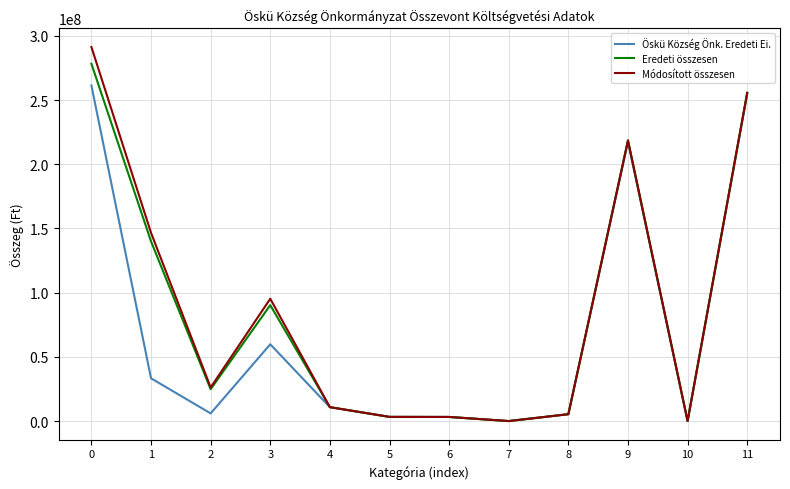

Rank the series by their maximum value, from lowest to highest.

Öskü Község Önk. Eredeti Ei., Eredeti összesen, Módosított összesen